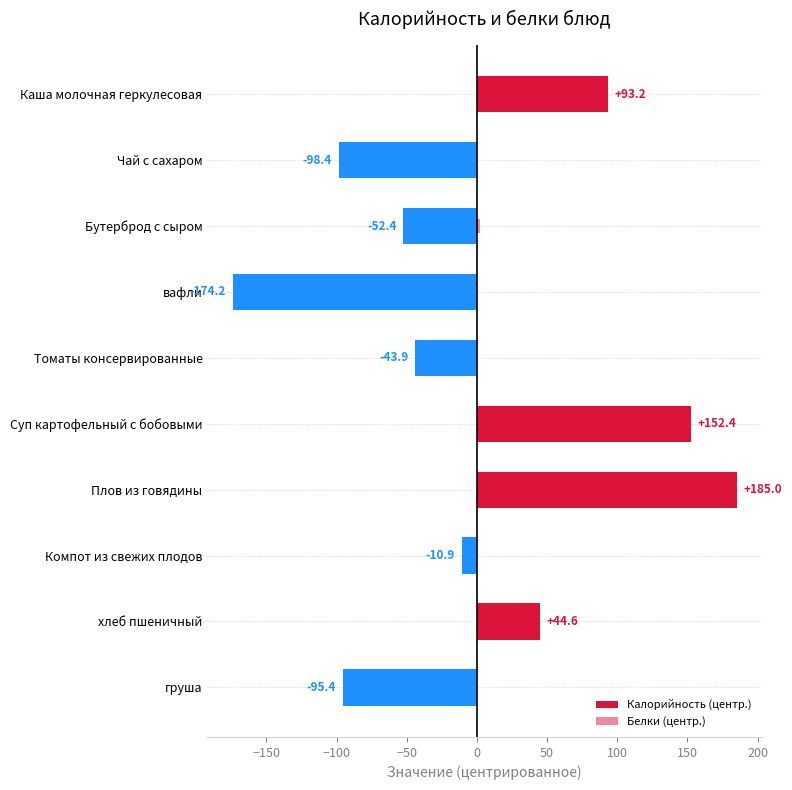

What is the difference between the highest and lowest values at Бутерброд с сыром?

54.7